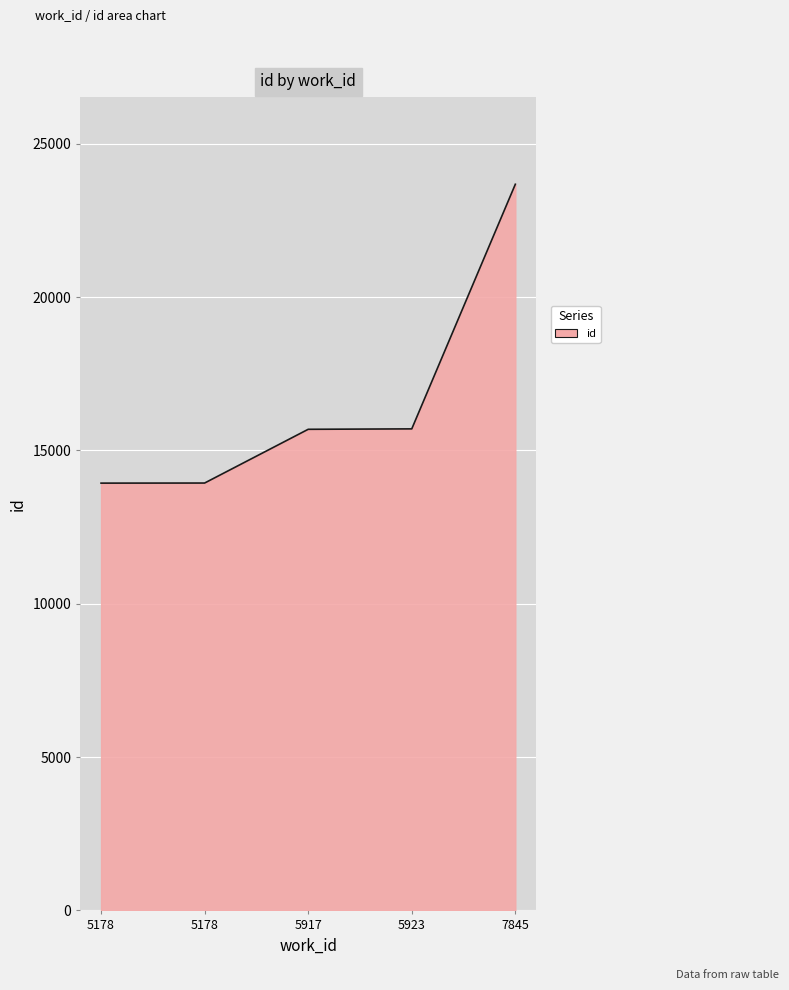

What is the average value?

16586